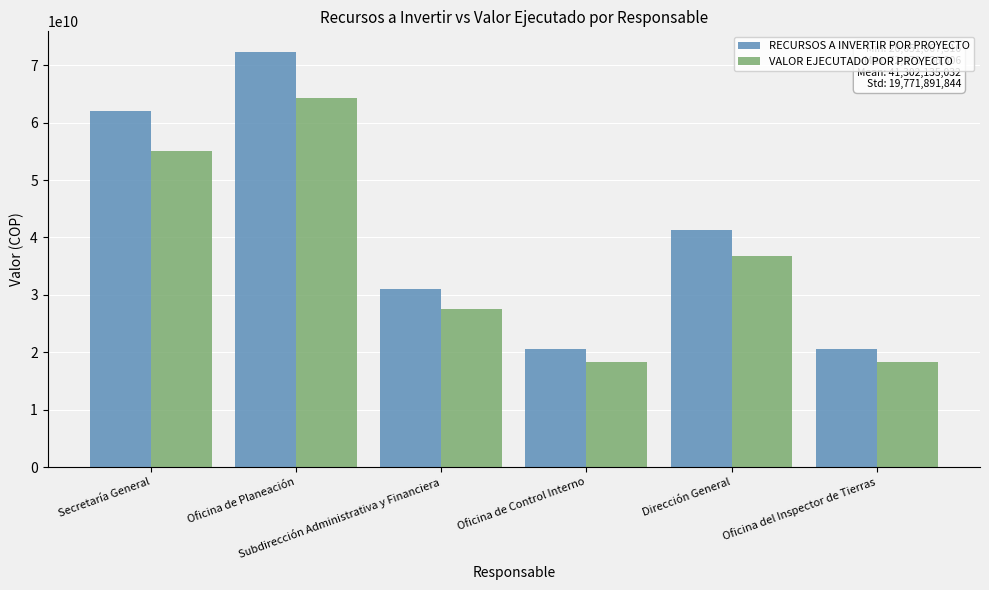

What is the sum of all VALOR EJECUTADO POR PROYECTO values?

220207325544